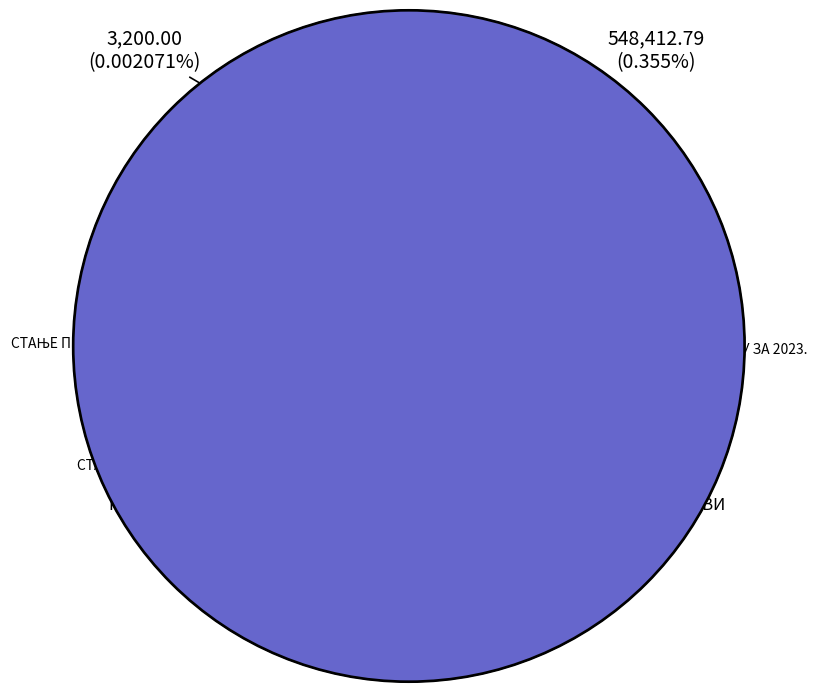

True or false: СТАЊЕ ПРЕДХОДНОГ ДАНА accounts for 100% of the total.

True